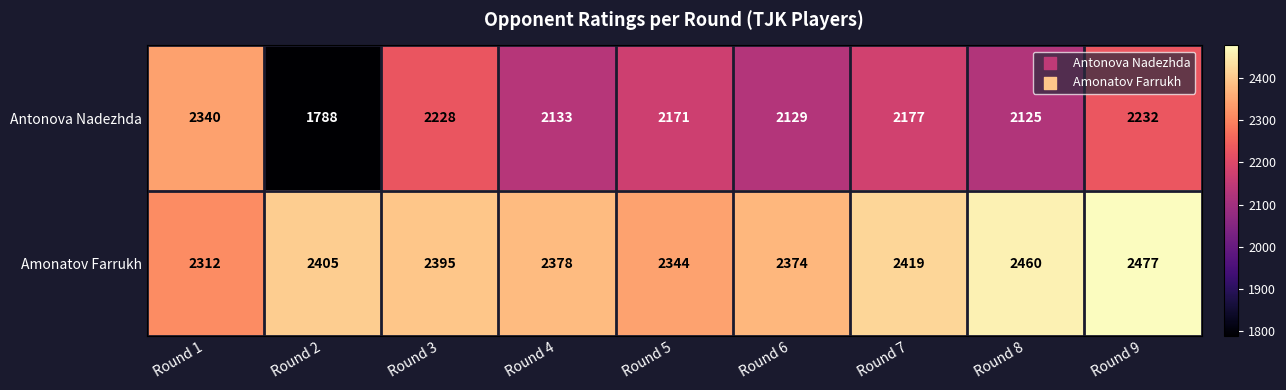

At which category is the sum across all series the highest?

Round 9